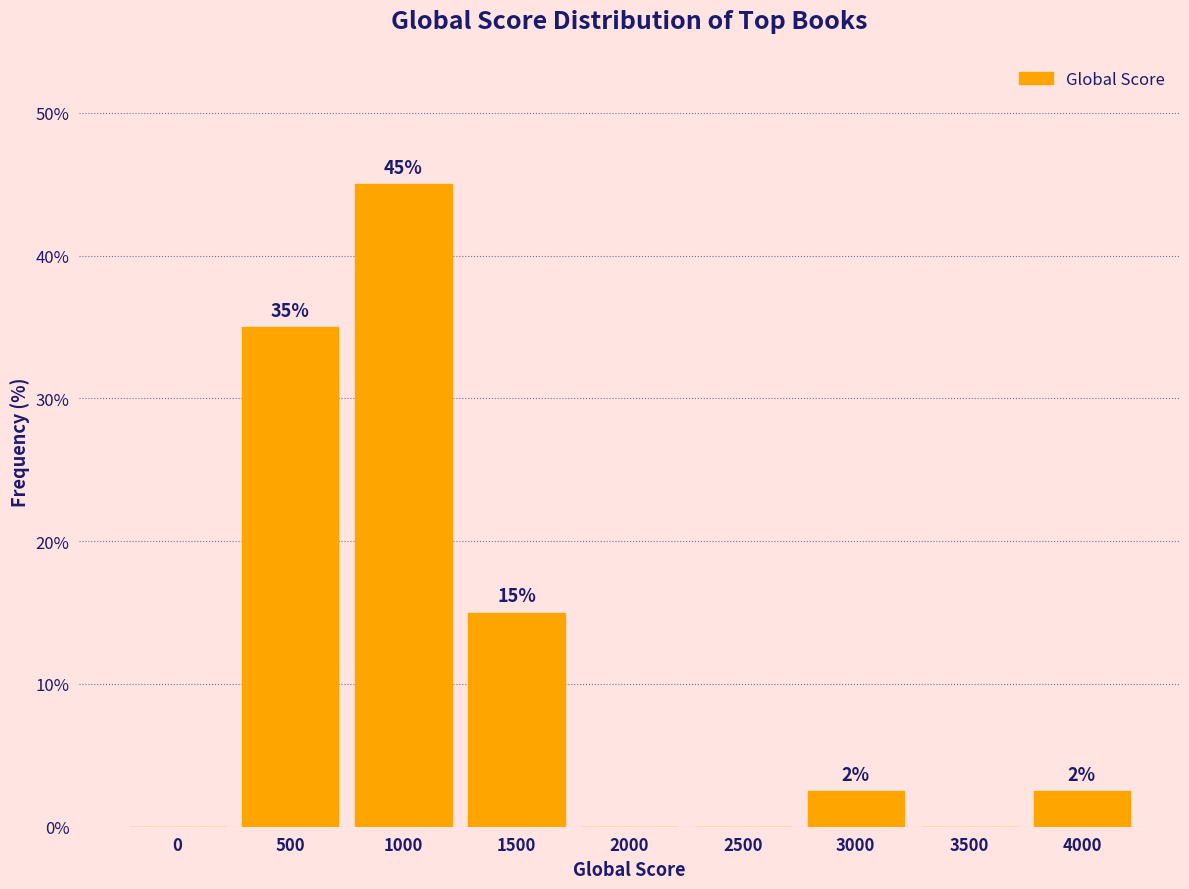

At which label does the data first exceed 2?

500